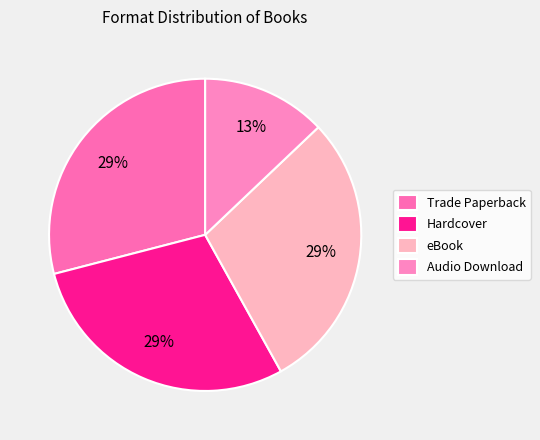

The Hardcover slice represents 29% of the pie. True or false?

True